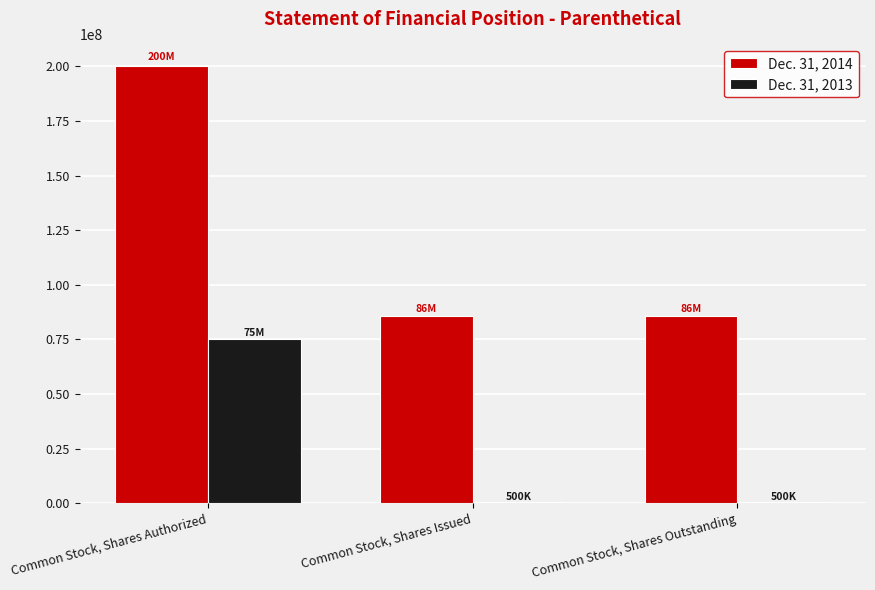

Which category has the highest value across all series?

Common Stock, Shares Authorized